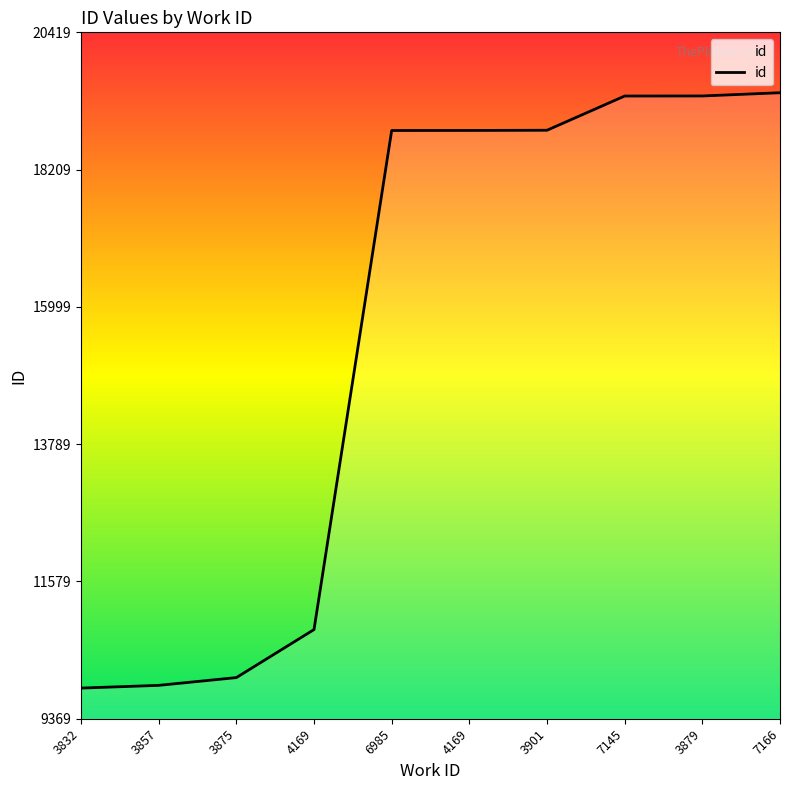

Does the chart have visible grid lines?

No